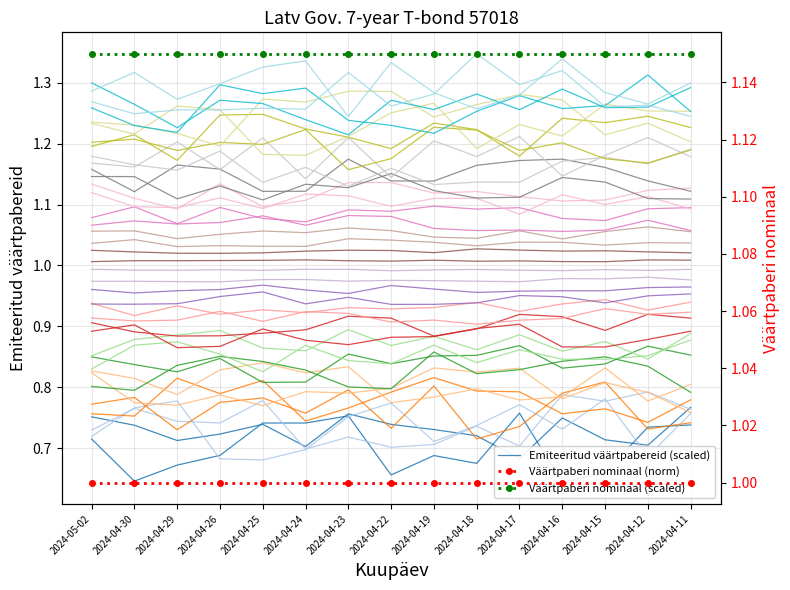

At how many categories does at least one series exceed 1?

15